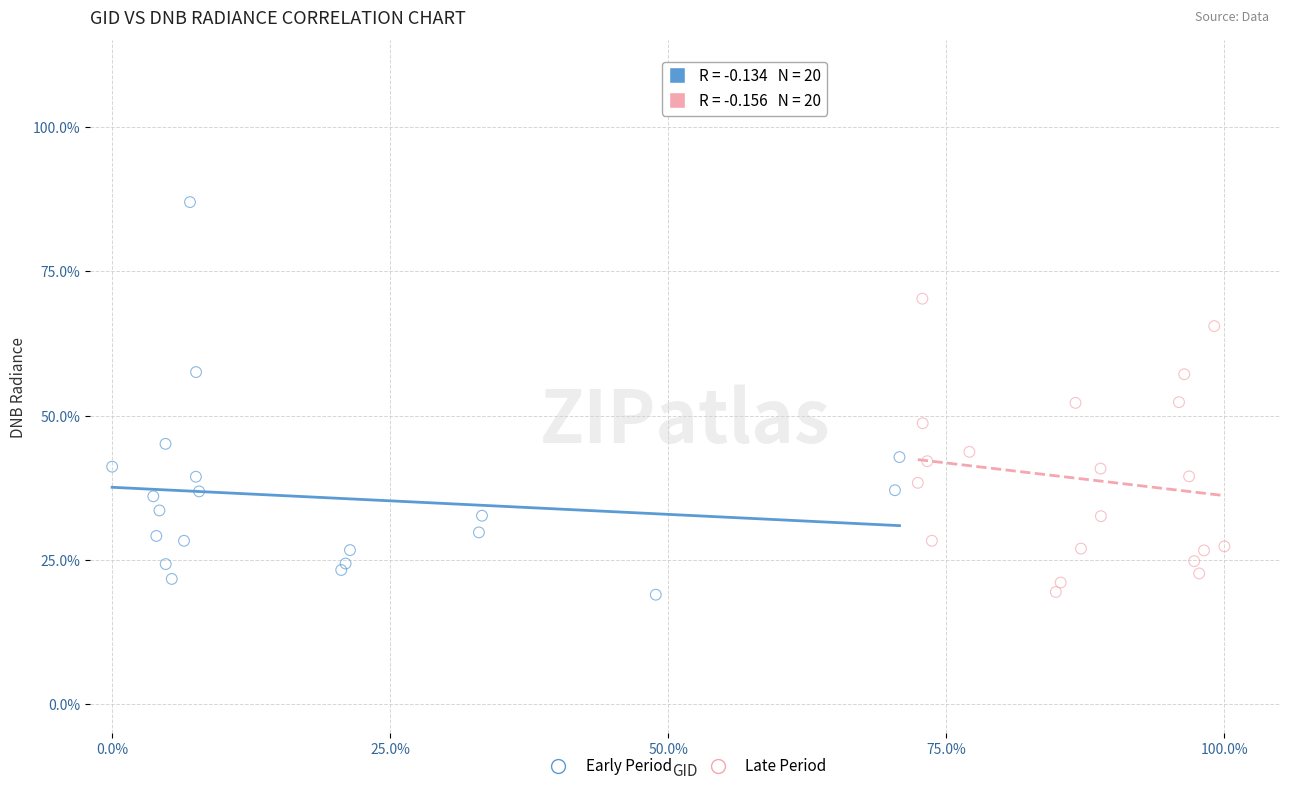

Which series has the largest Y range (max minus min)?

Early Period